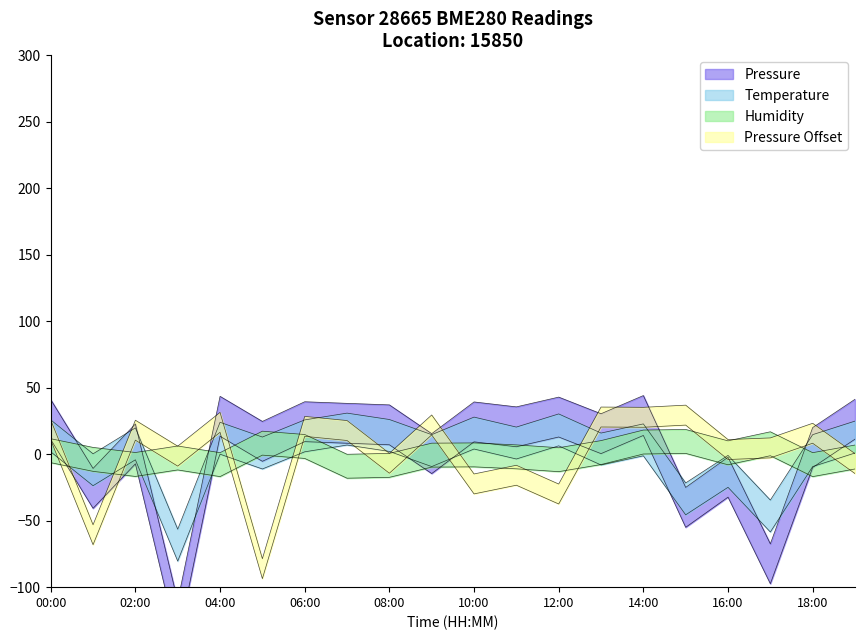

What is the label of the 16th point from the left?

15:00